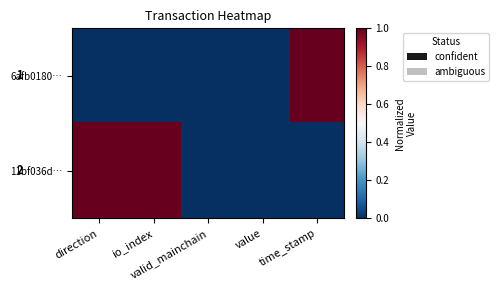

Which series has the largest range (max minus min)?

6afb0180…